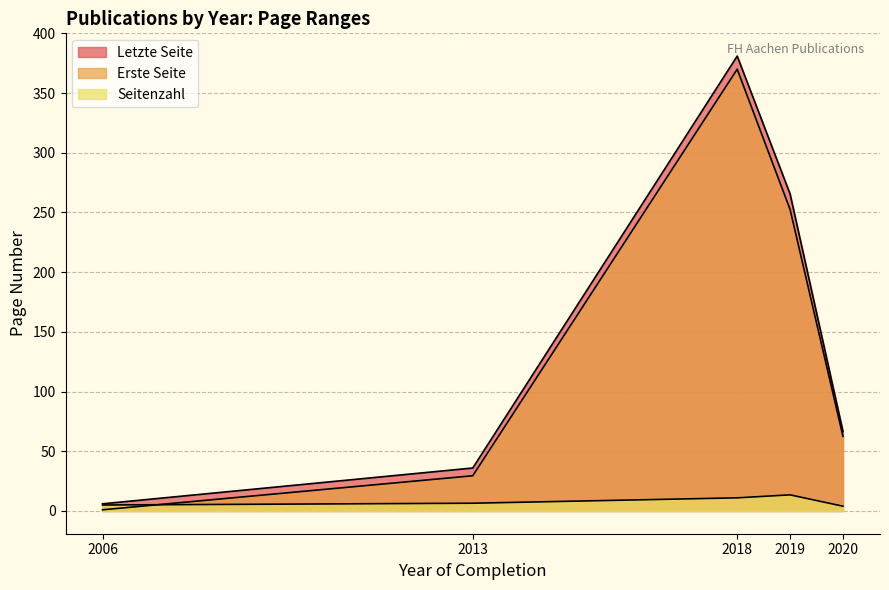

List the series in order of their peak value, highest first.

Letzte Seite, Erste Seite, Seitenzahl_numeric